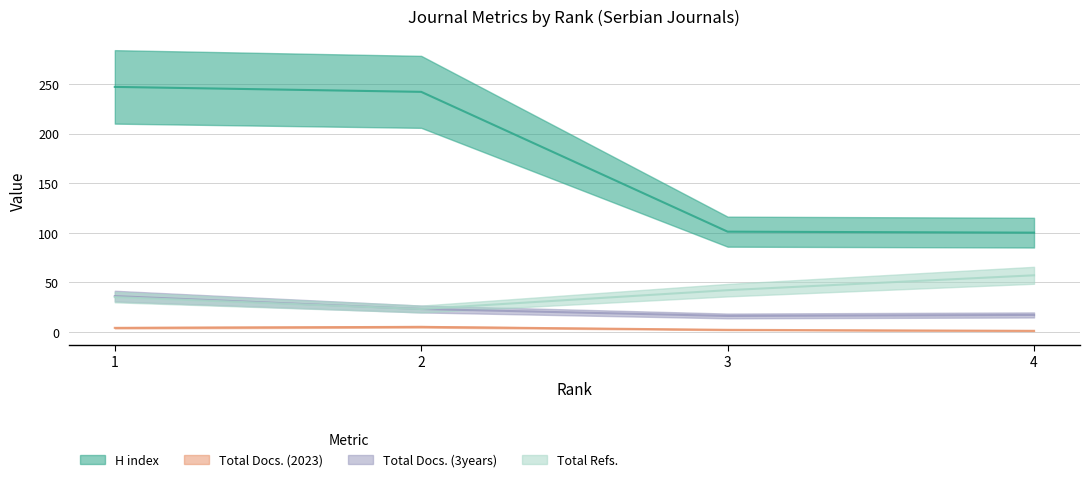

How many Total Docs. (2023) values are between 2 and 5?

3